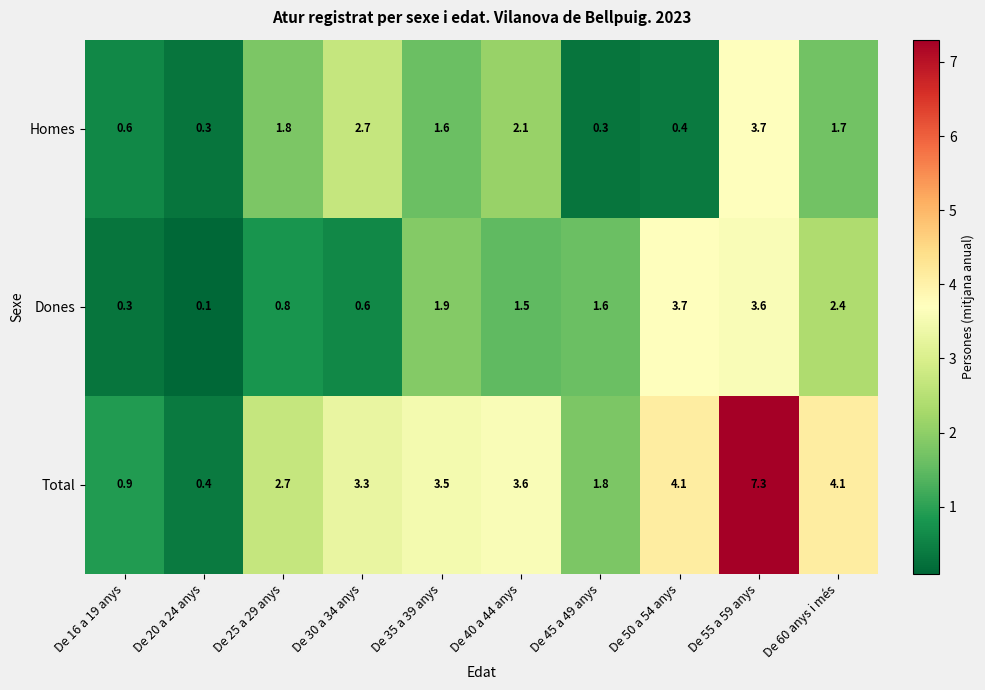

At which label is Dones closest to 1?

De 25 a 29 anys